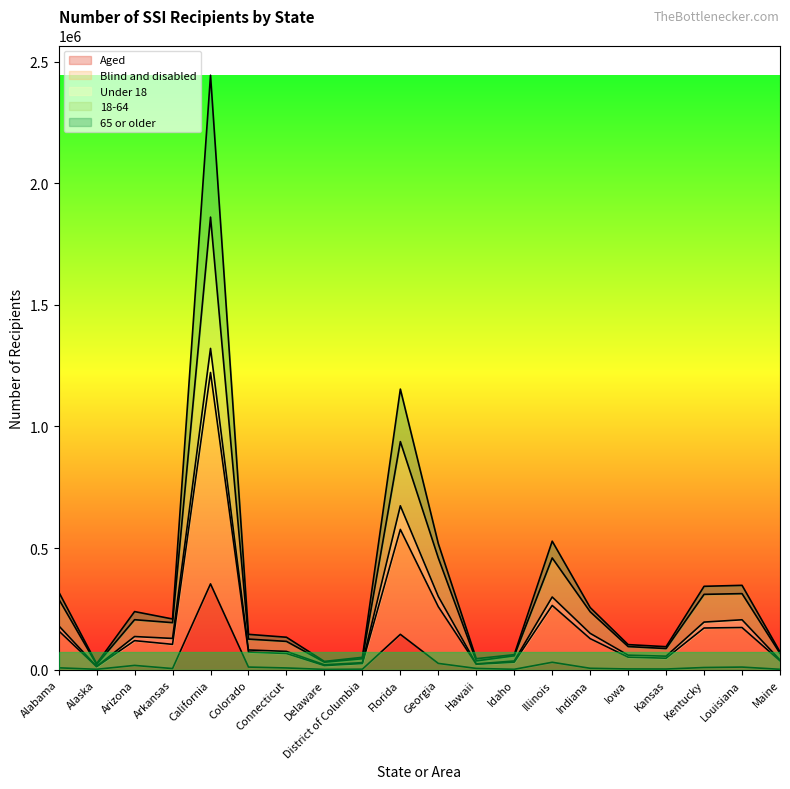

List the labels in order of Blind and disabled value, largest first.

California, Florida, Illinois, Georgia, Louisiana, Kentucky, Alabama, Indiana, Arizona, Arkansas, Colorado, Connecticut, Iowa, Kansas, Maine, Idaho, District of Columbia, Hawaii, Delaware, Alaska